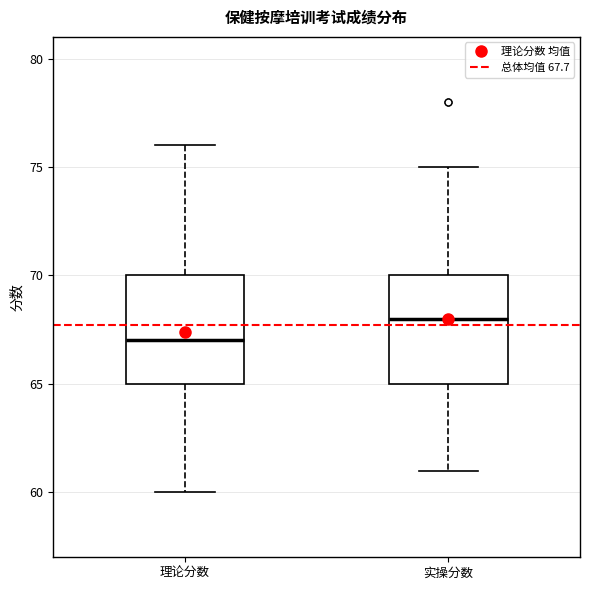

Reading left to right, read every box against the y-axis: the position of its median line, the range the box covers, and the ends of its whiskers. The values are not printed on the chart, so give them approximately, as read against the axis.

理论分数: median 67, box 65 to 70, whiskers 60 to 76
实操分数: median 68, box 65 to 70, whiskers 61 to 75